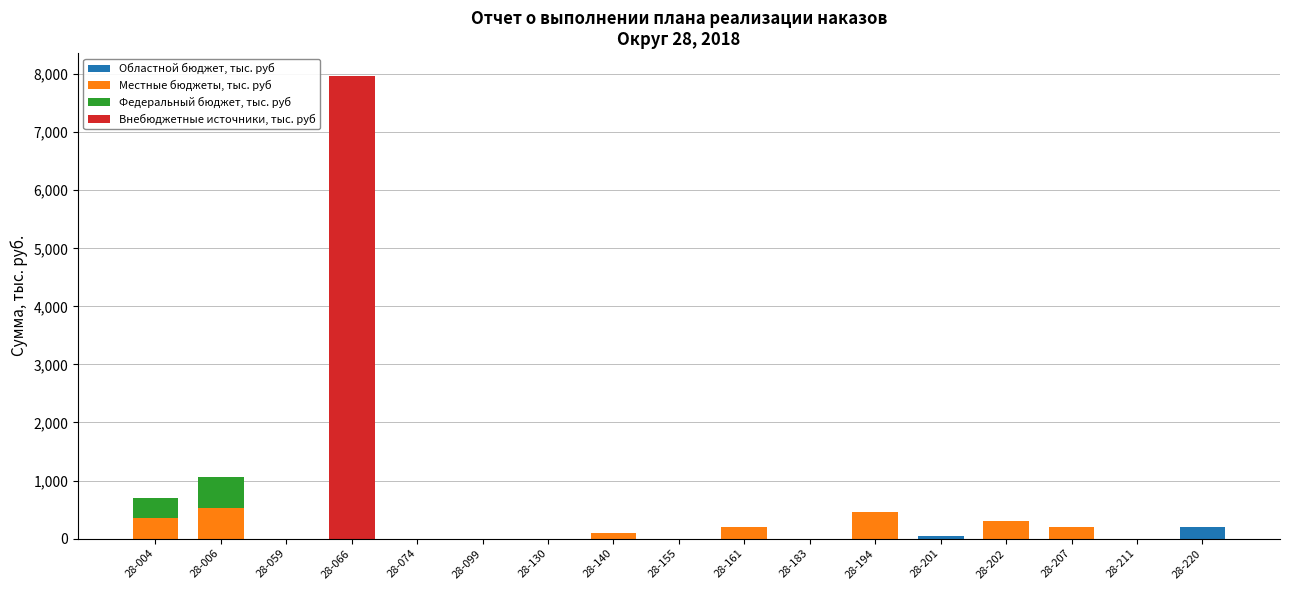

The value of Областной бюджет, тыс. руб at 28-099 is 0.0. True or false?

True